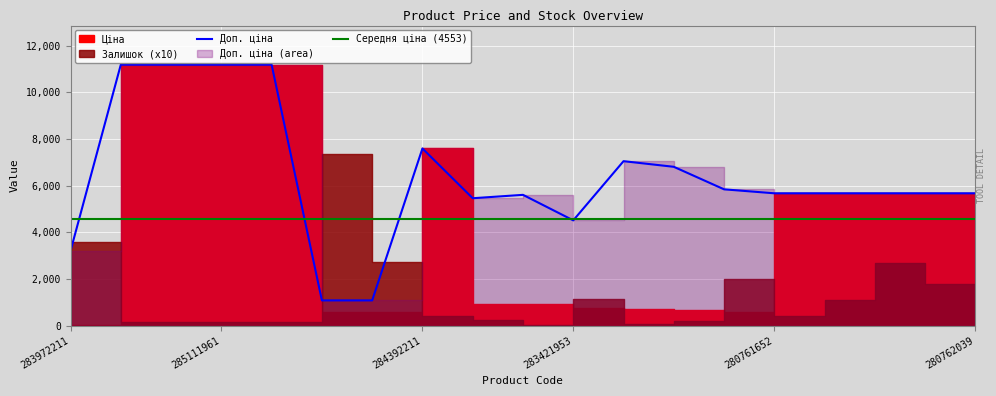

Is it true that Залишок equals 17.0 at 285111961?

True